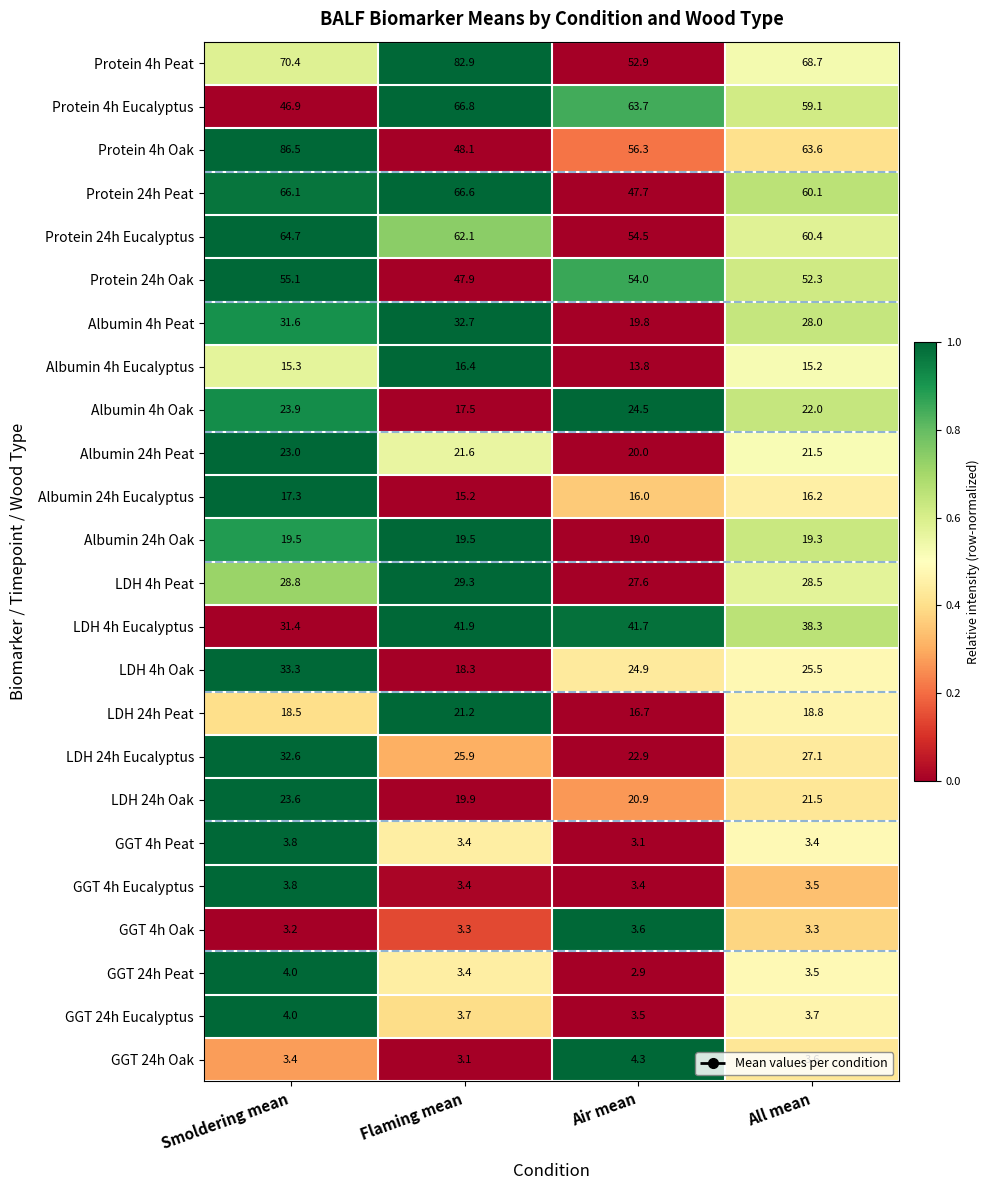

At which label does Albumin 4h Peat first exceed 31?

Smoldering mean